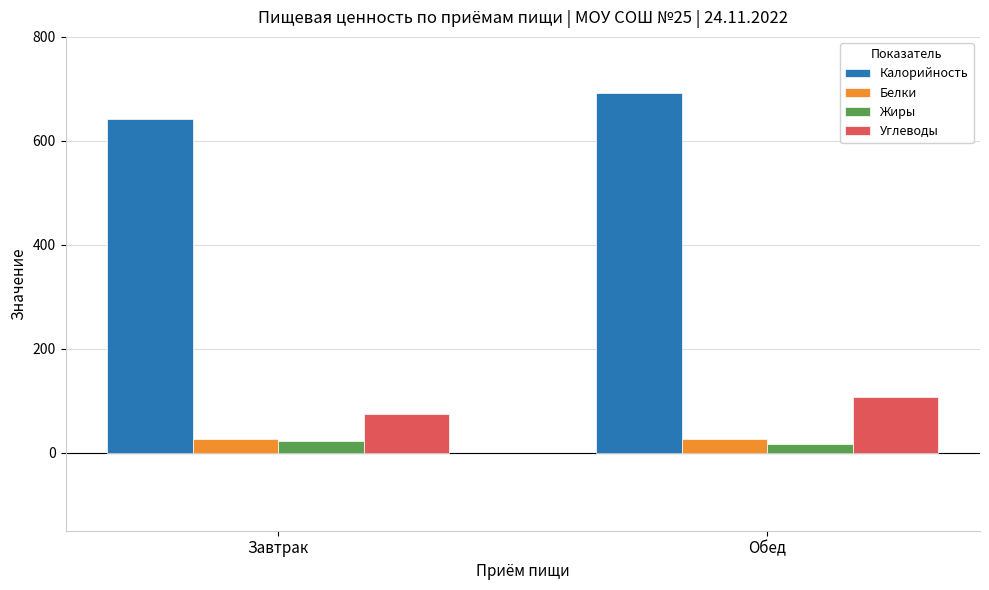

What are all the series names shown in the legend?

Калорийность, Белки, Жиры, Углеводы